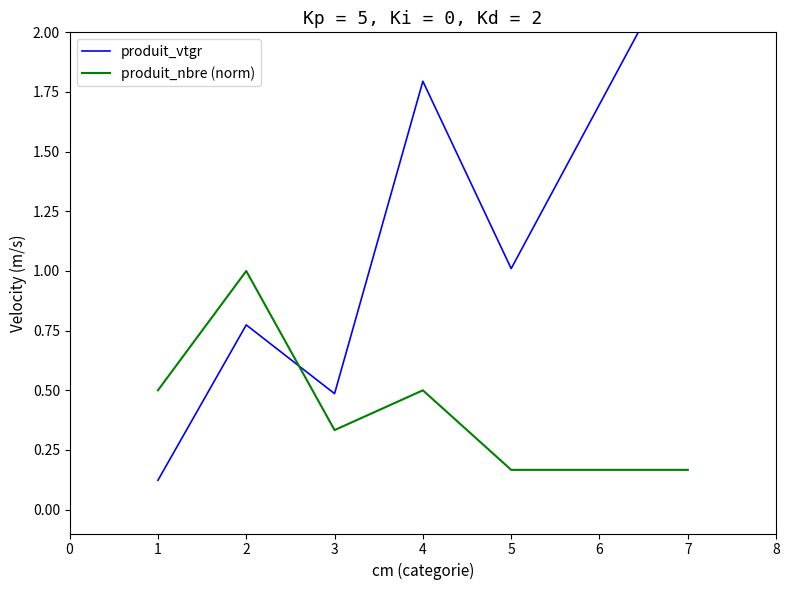

What is the sum of all produit_vtgr values?

6.6